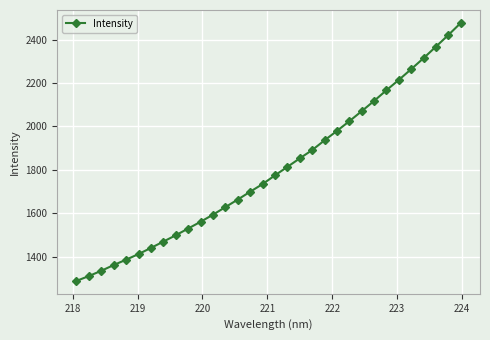

What is the greatest value displayed?

2477.1